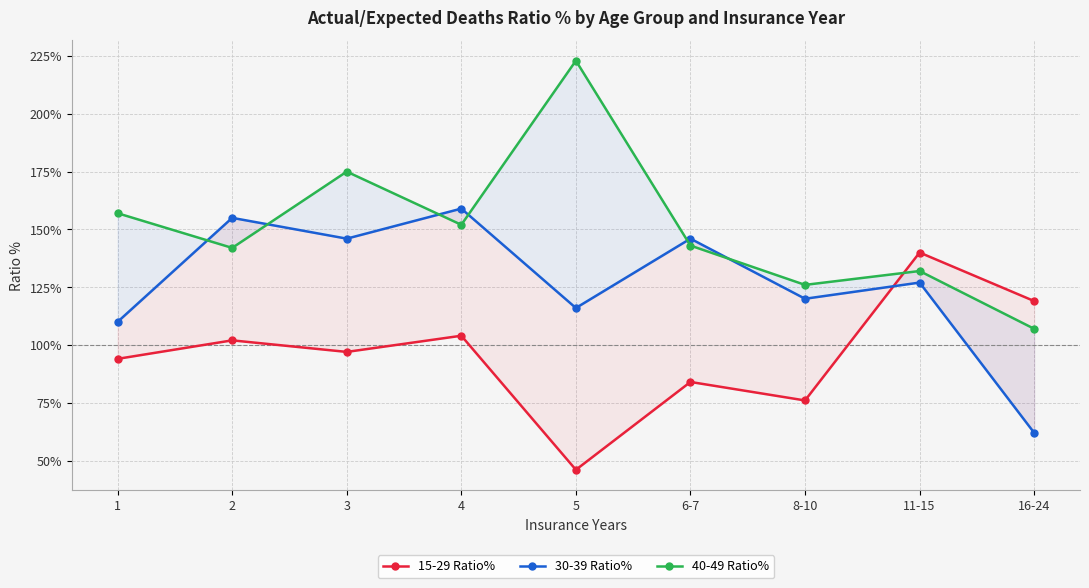

Between which two adjacent categories do 40-49 Ratio% and 15-29 Ratio% first intersect?

8-10 and 11-15